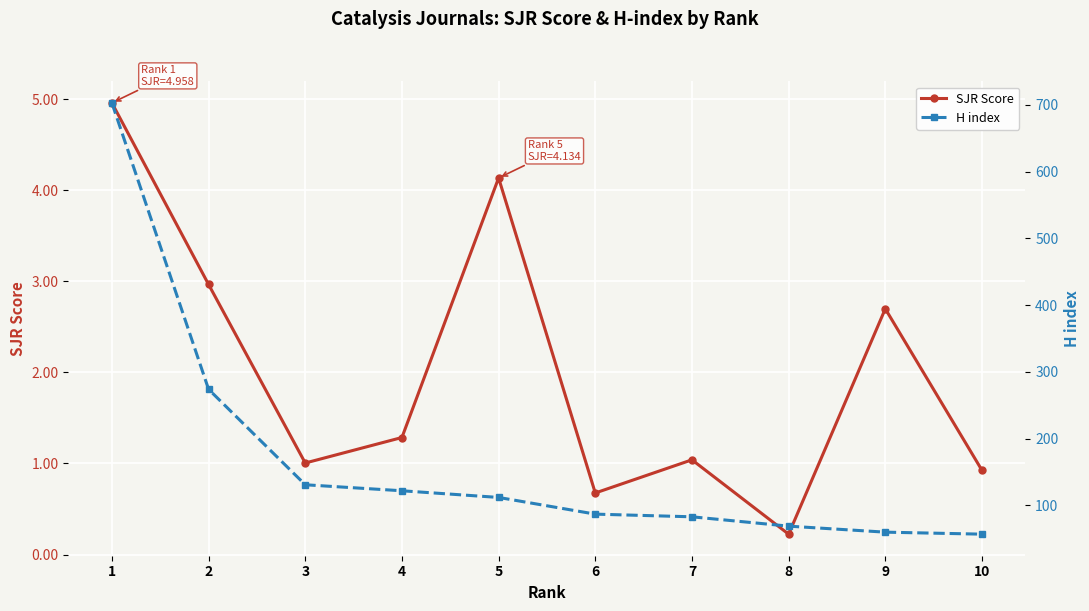

What is the difference between the H index values at 10 and 5?

55.0